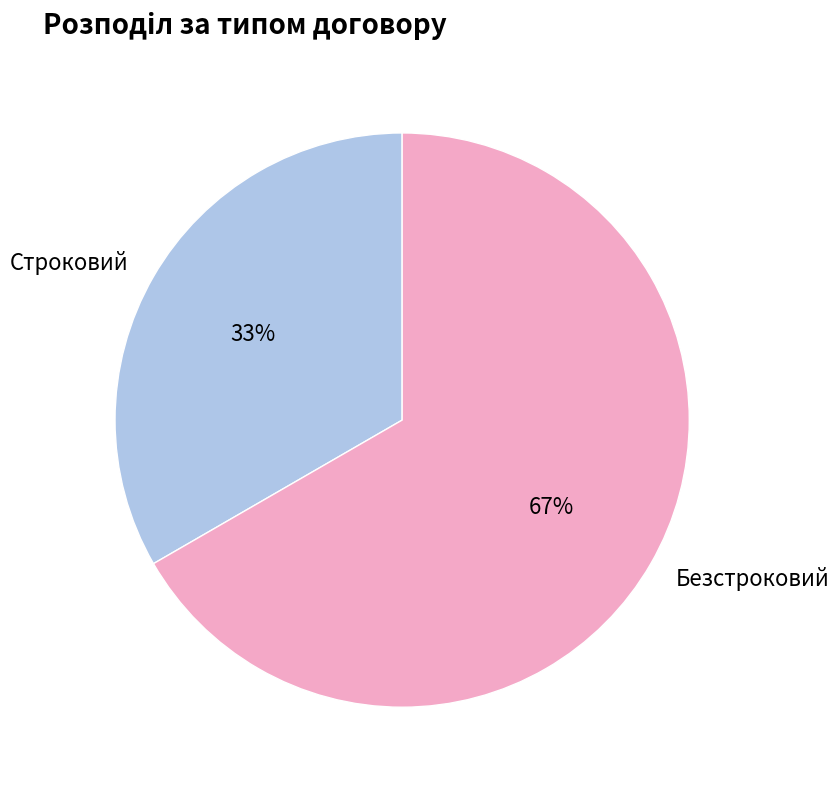

To the nearest percent, what is the combined percentage of Строковий and Безстроковий?

100%